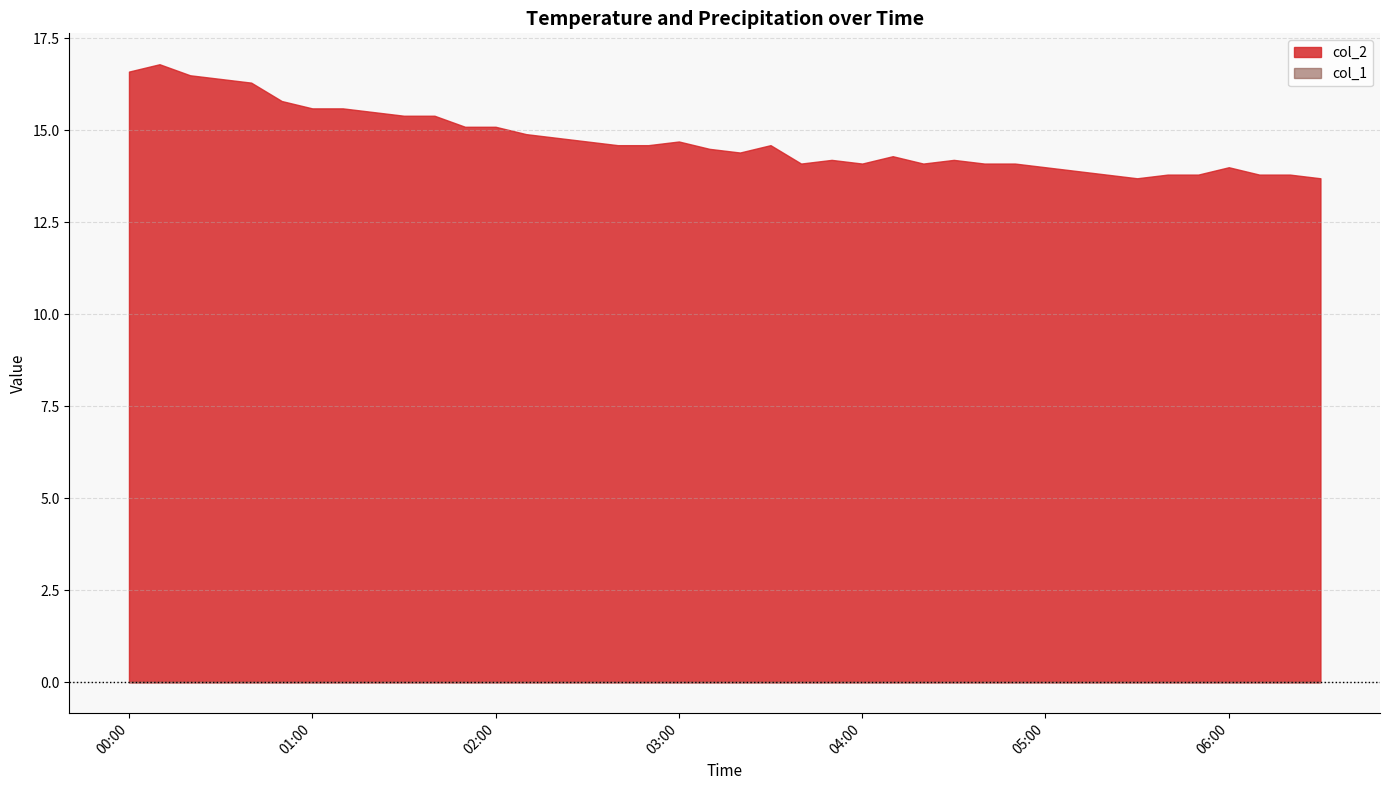

What is the sum of all col_2 values?

589.4